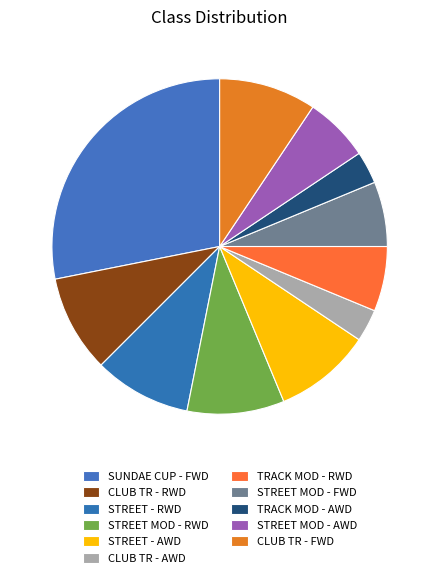

Is it true that STREET - RWD is 1% of the pie?

False